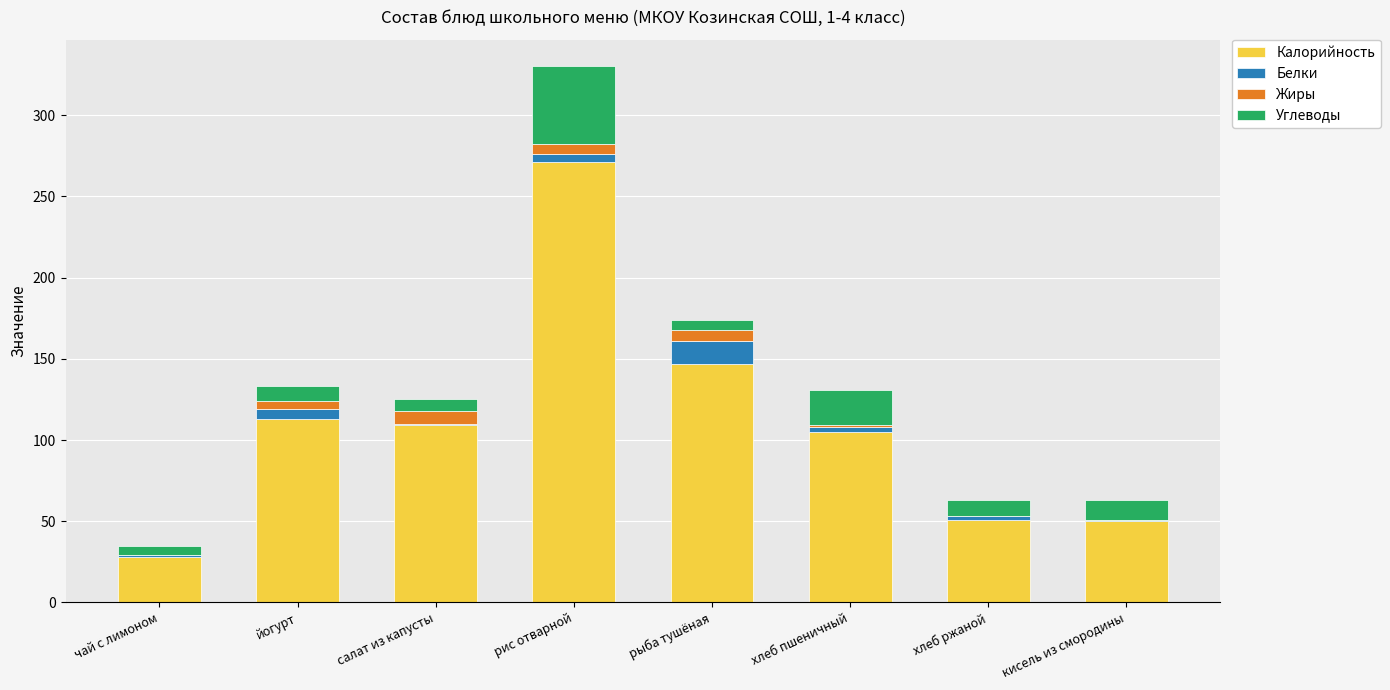

How many distinct data groups are displayed?

4